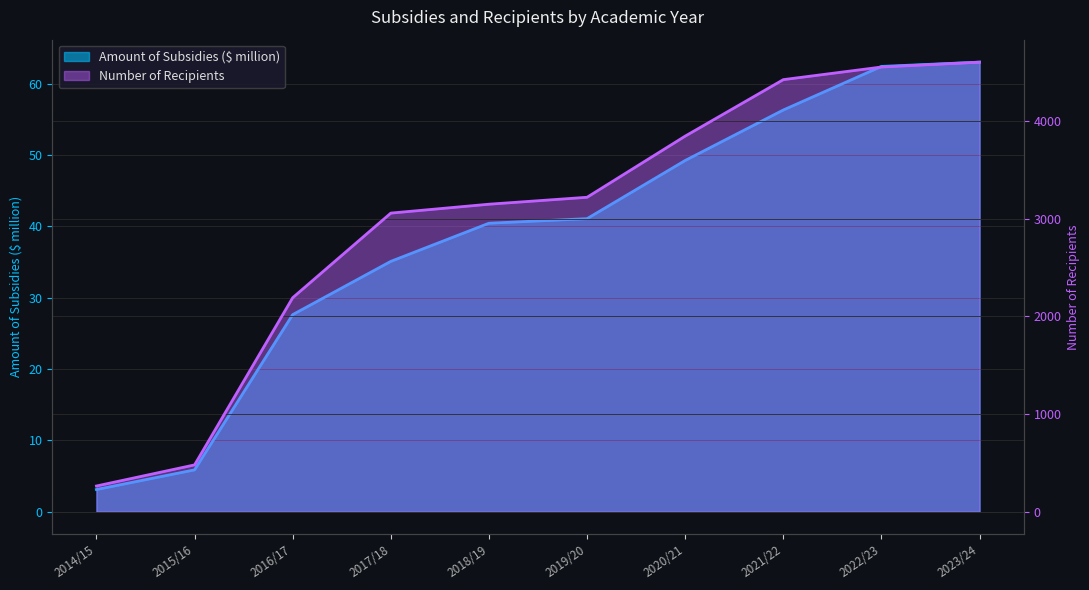

True or false: Number_of_Recipients and Amount_of_Subsidies ($ million) cross at least once.

False